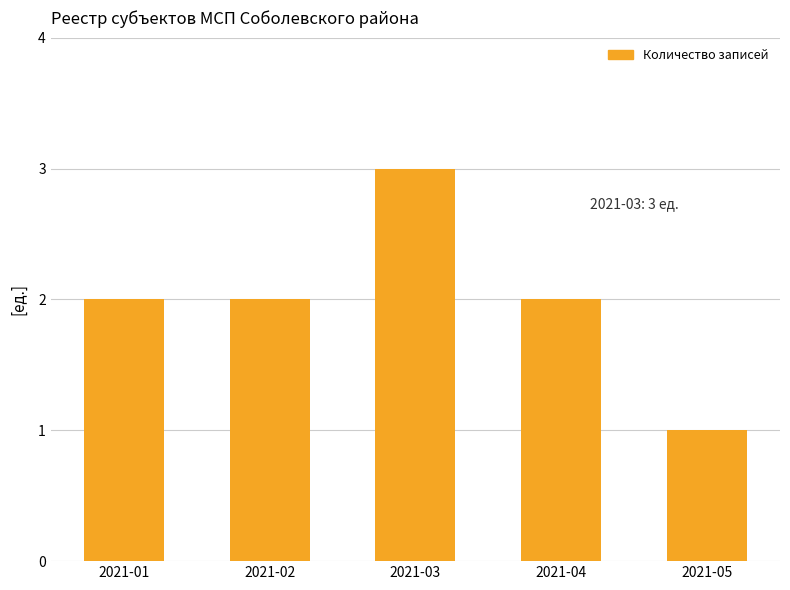

What is the sum of all values?

10